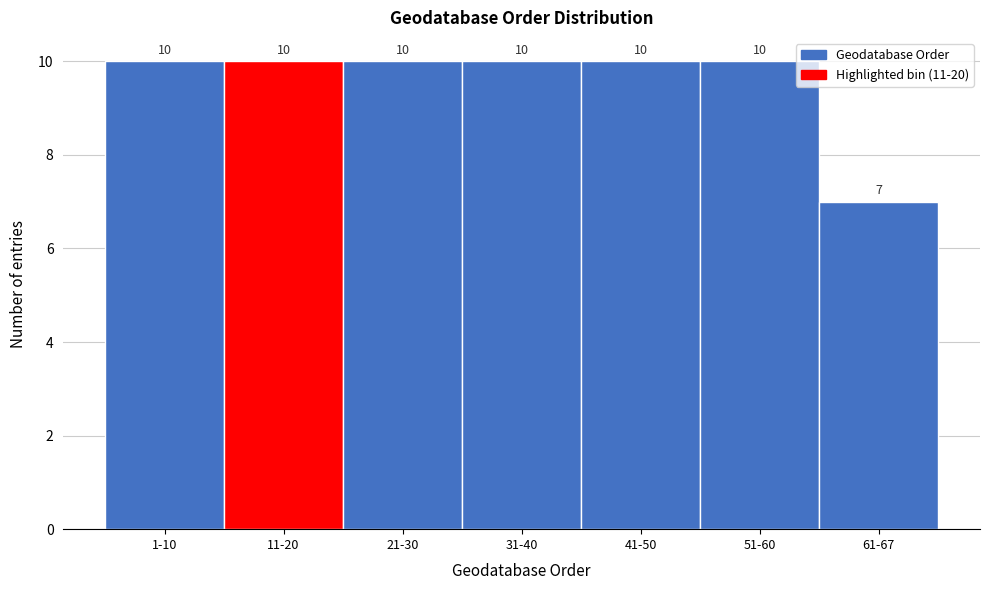

Reading left to right, what are all the values shown in this chart?

1-10=10	11-20=10	21-30=10	31-40=10	41-50=10	51-60=10	61-67=7